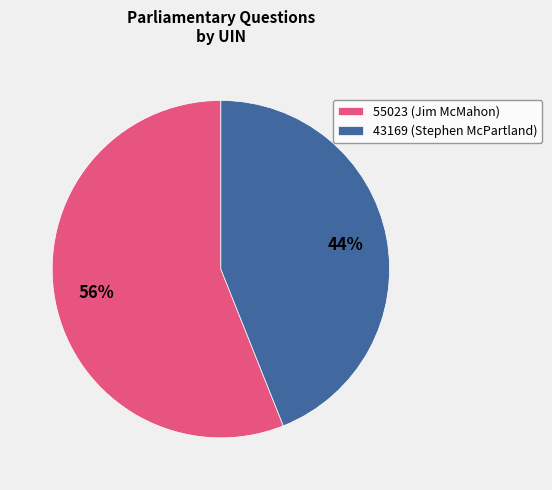

Rank the categories by value from lowest to highest.

43169, 55023